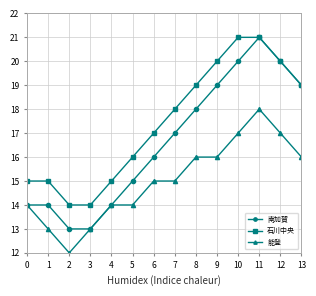

What is the difference between the maximum and minimum values in the 石川中央 series?

7